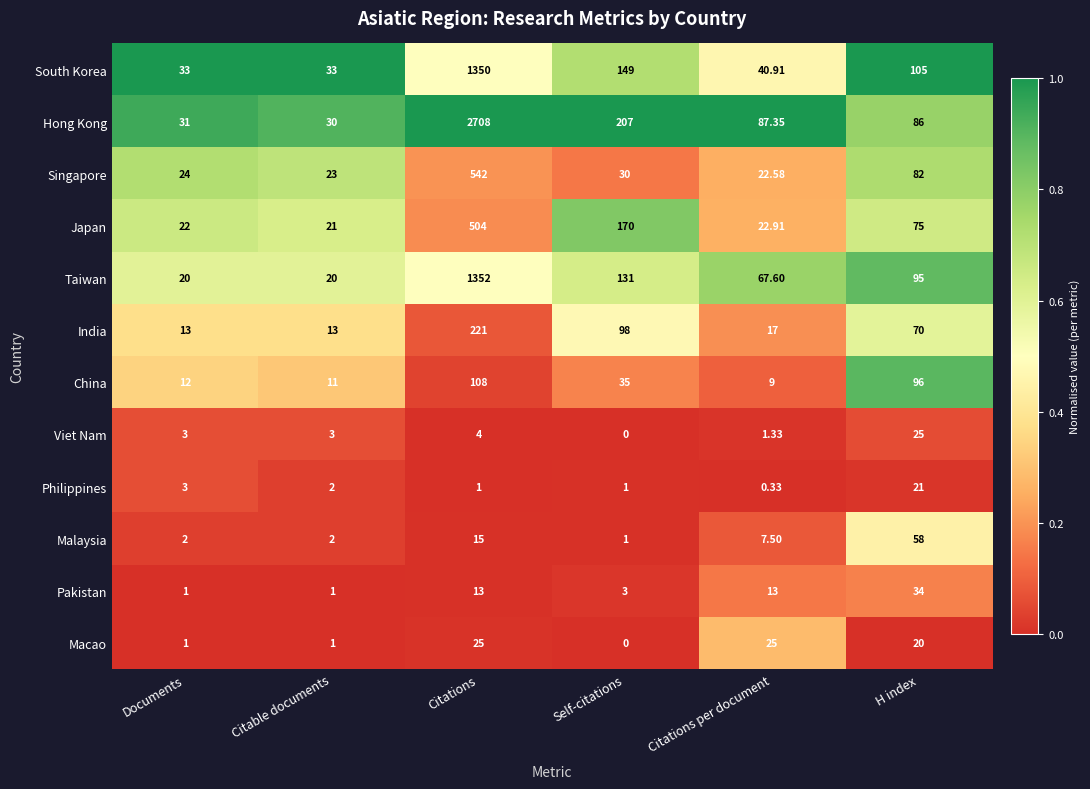

Where does the China series first go above 35?

Citations